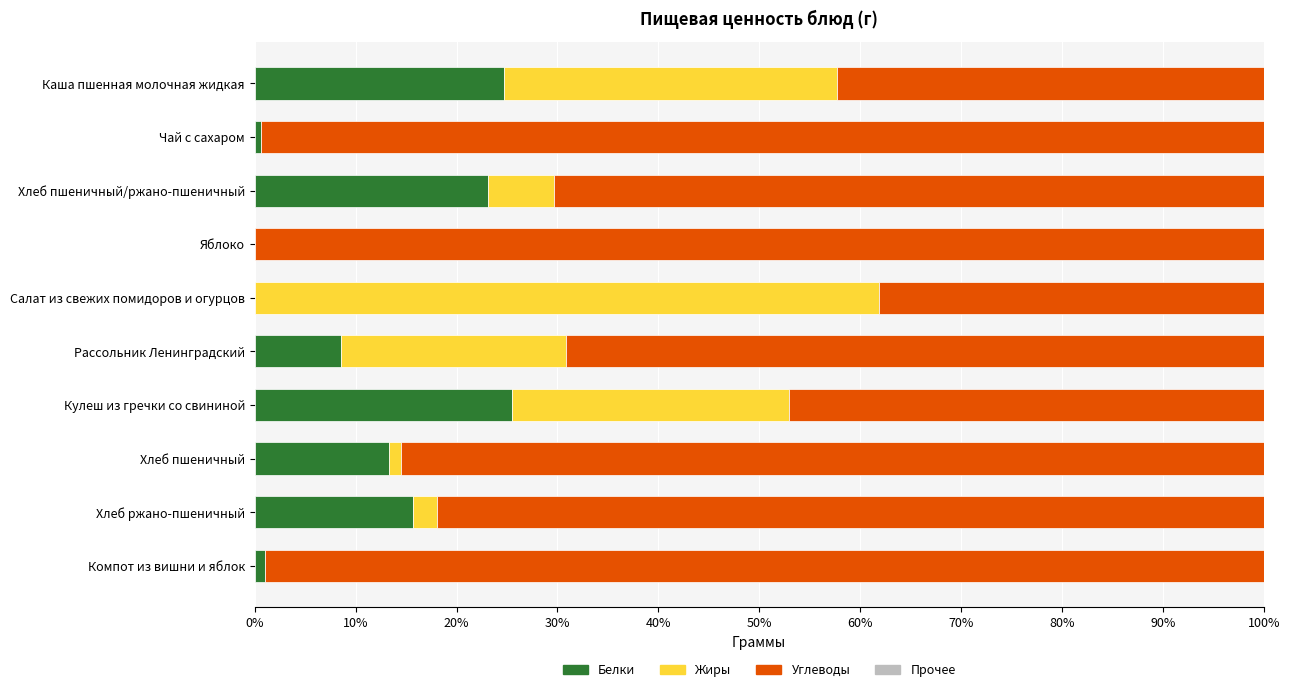

Where is Белки nearest to the value 12?

Хлеб пшеничный